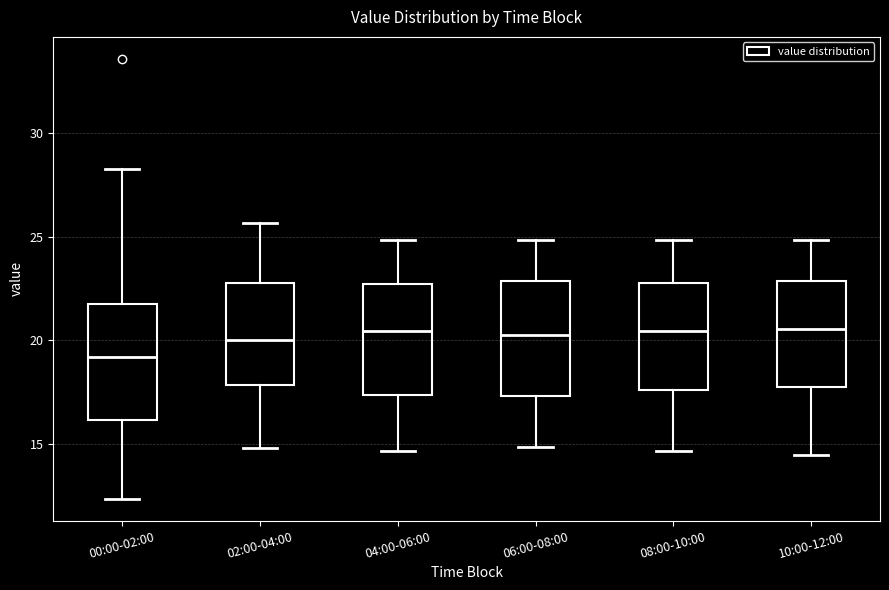

Reading left to right, transcribe this box plot: for each box, give where its median line is, the range the box spans, and where its two whiskers end, as read against the y-axis. The values are not printed on the chart, so give them approximately, as read against the axis.

00:00-02:00: median 19.0, box 16.0 to 21.5, whiskers 12.5 to 28.5
02:00-04:00: median 20.0, box 18.0 to 23.0, whiskers 15.0 to 25.5
04:00-06:00: median 20.5, box 17.5 to 22.5, whiskers 14.5 to 25.0
06:00-08:00: median 20.0, box 17.5 to 23.0, whiskers 15.0 to 25.0
08:00-10:00: median 20.5, box 17.5 to 23.0, whiskers 14.5 to 25.0
10:00-12:00: median 20.5, box 17.5 to 23.0, whiskers 14.5 to 25.0